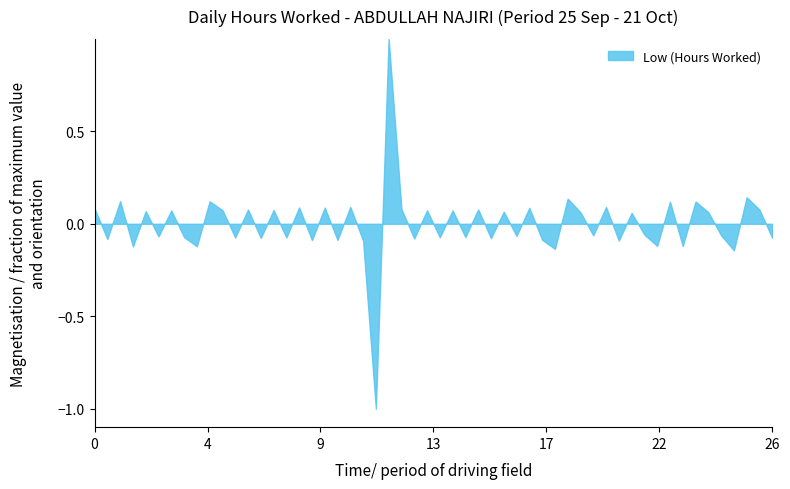

What is the difference between the maximum and minimum values?

2.0